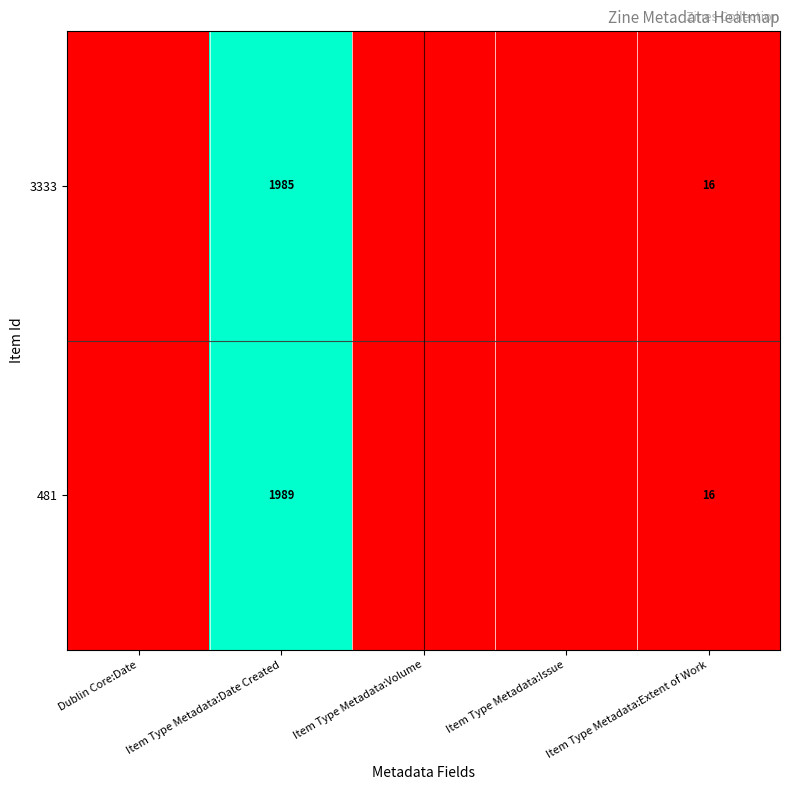

True or false: 3333 has a value of 1985 at Item Type Metadata:Date Created.

True